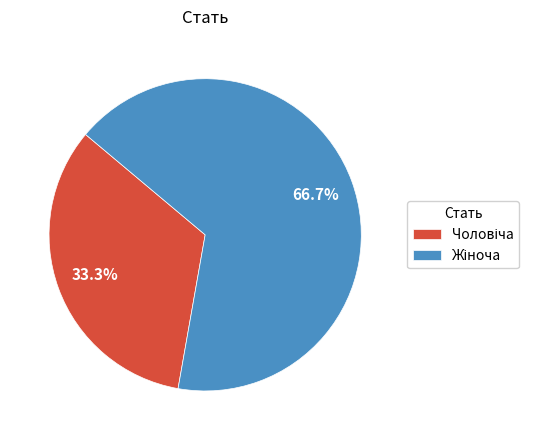

Is there a majority slice in this chart?

Yes